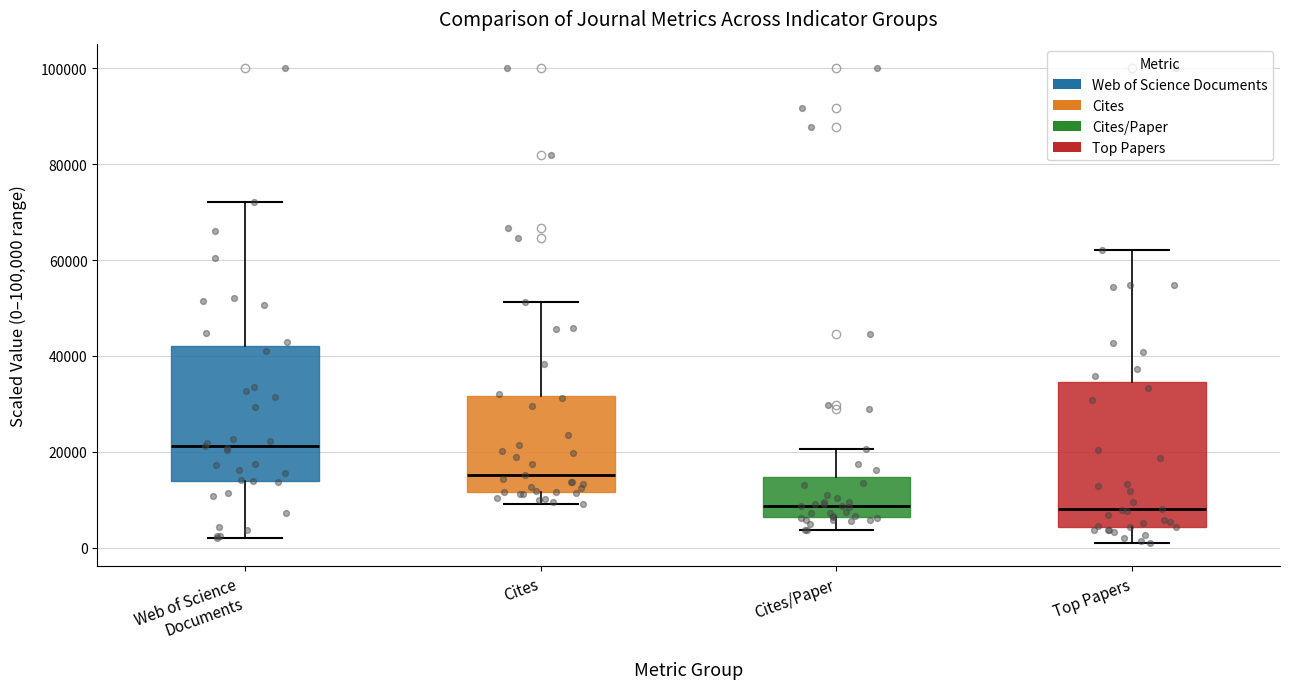

Which box has the highest median line?

Web of Science Documents